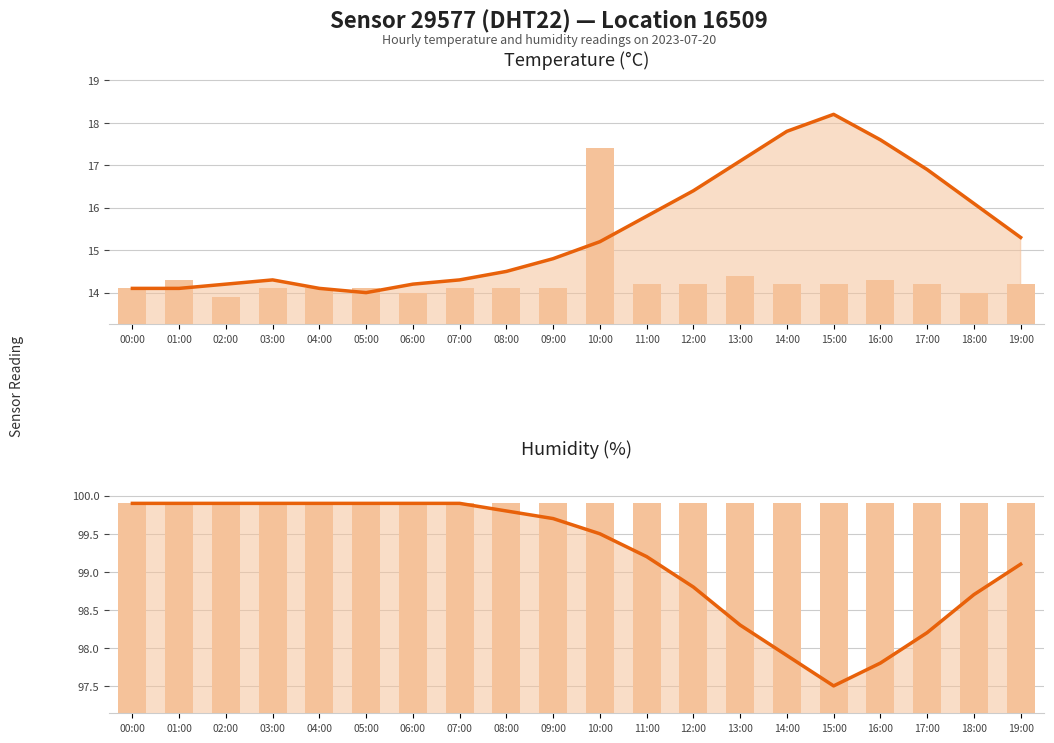

The temperature (raw) series shows 14.0 at 18:00. True or false?

True